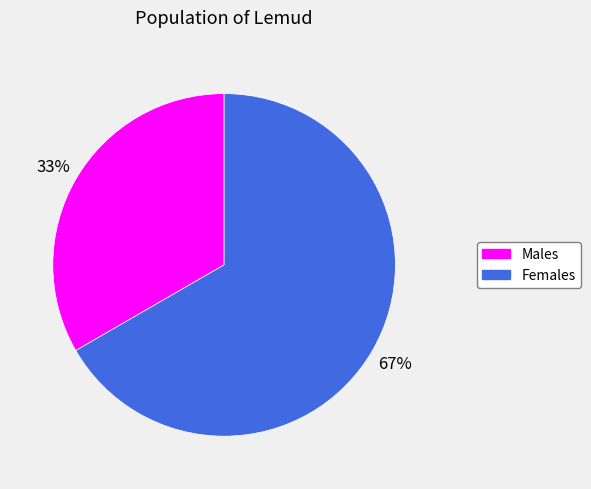

Is there a majority slice in this chart?

Yes